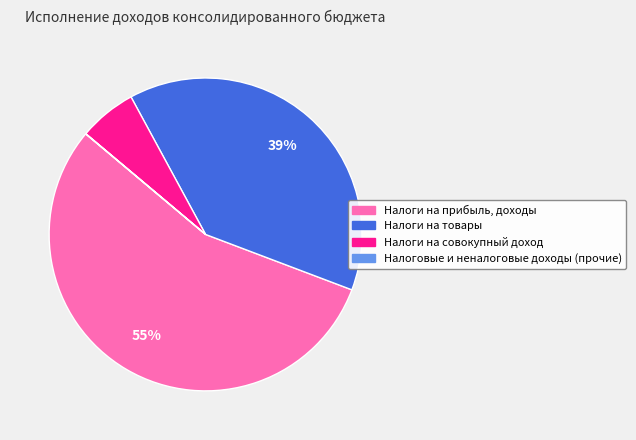

Does any single category account for the majority?

Yes